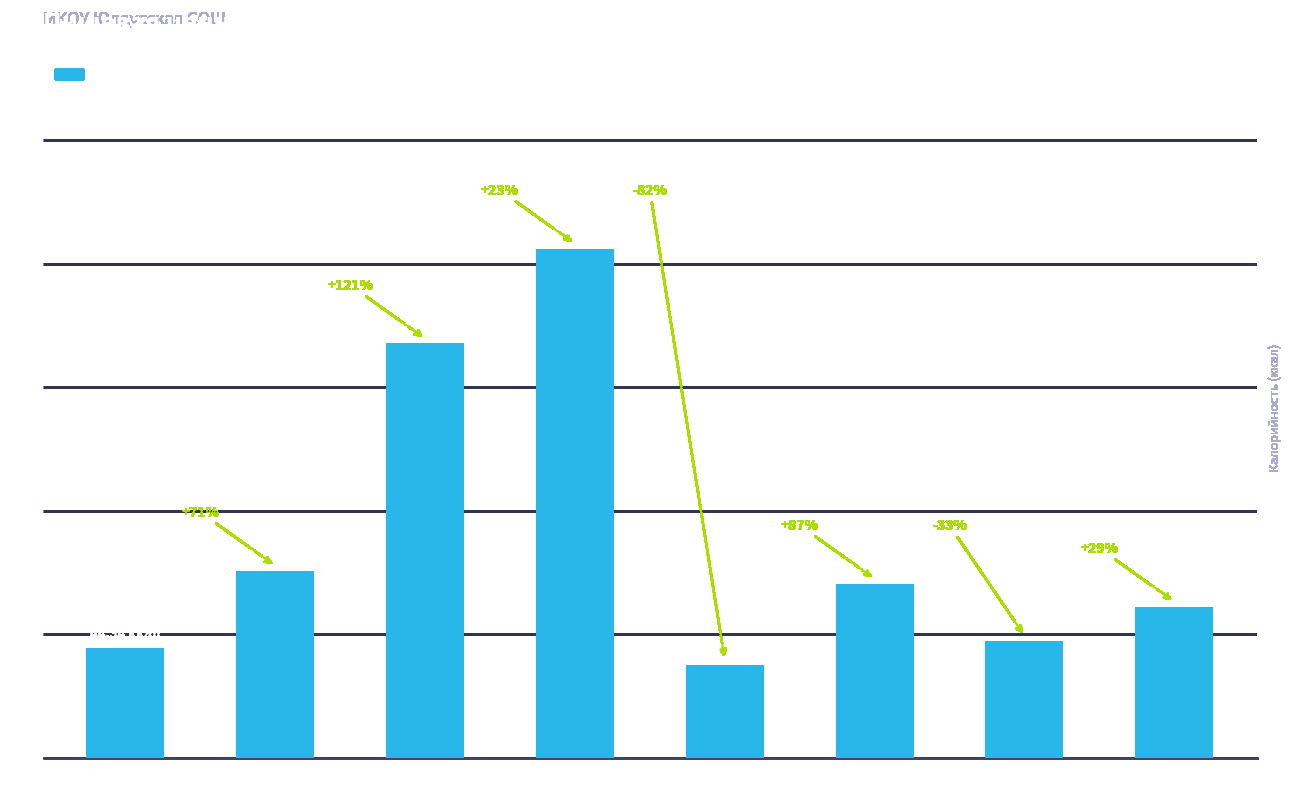

Reading right to left, list all the values displayed in this chart.

Яблоки=61.2	Хлеб рж.=47.4	Хлеб пш.=70.5	Компот=37.6	Макароны=206.2	Печень=167.8	Щи=75.8	Салат=44.3